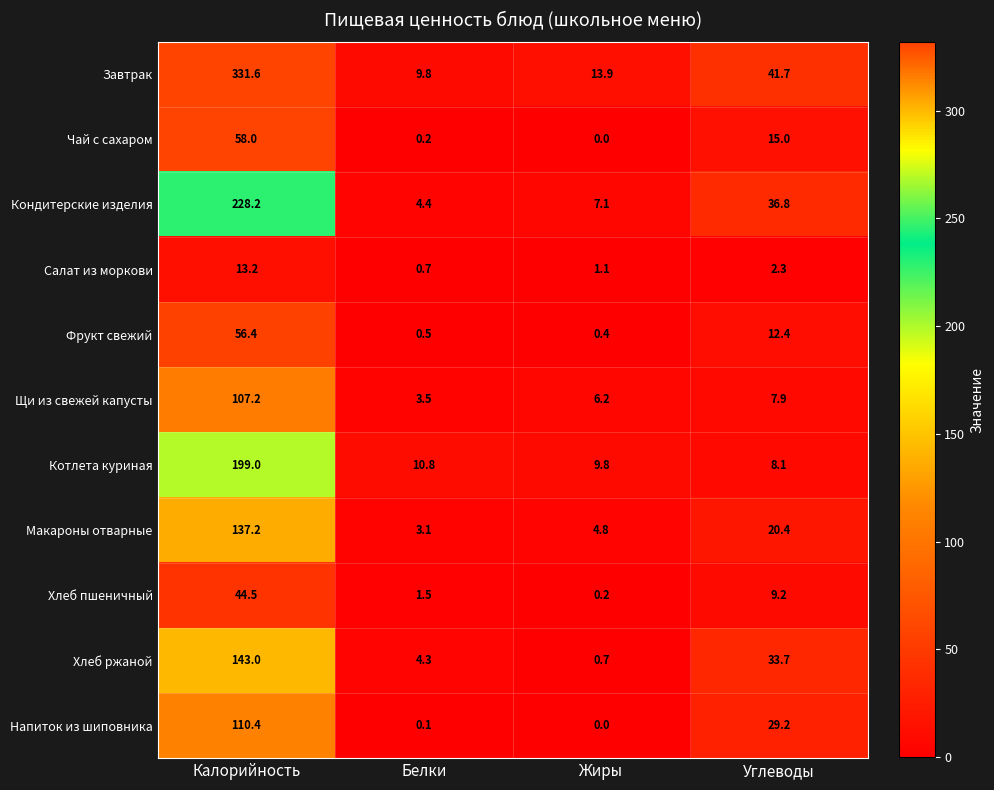

List the series in order of their peak value, lowest first.

Салат из моркови, Хлеб пшеничный, Фрукт свежий, Чай с сахаром, Щи из свежей капусты, Напиток из шиповника, Макароны отварные, Хлеб ржаной, Котлета куриная, Кондитерские изделия, Завтрак